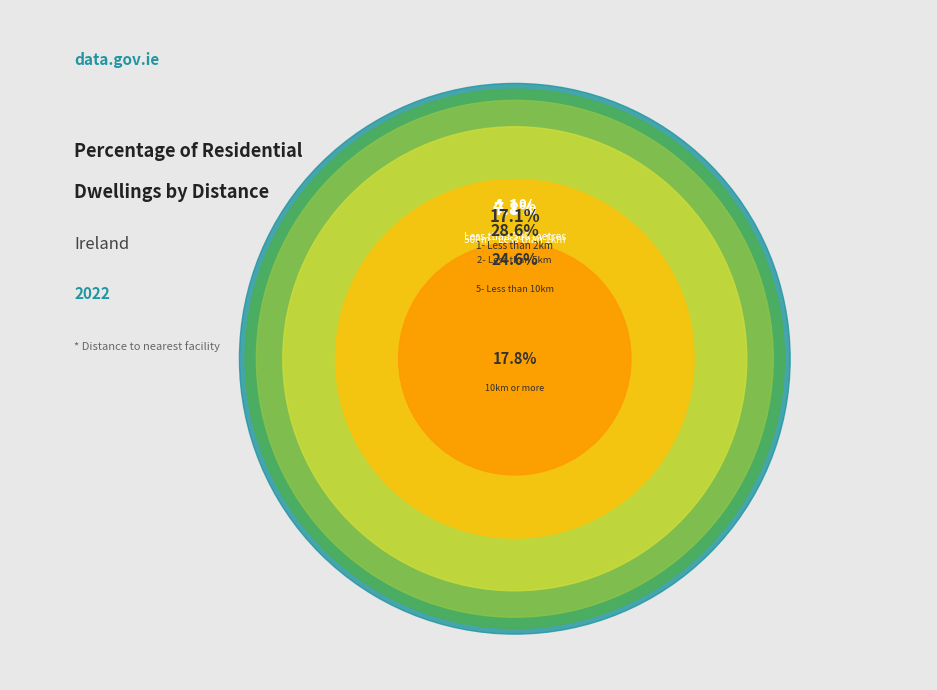

To the nearest percent, what is the difference between the largest and smallest slice percentages?

24%